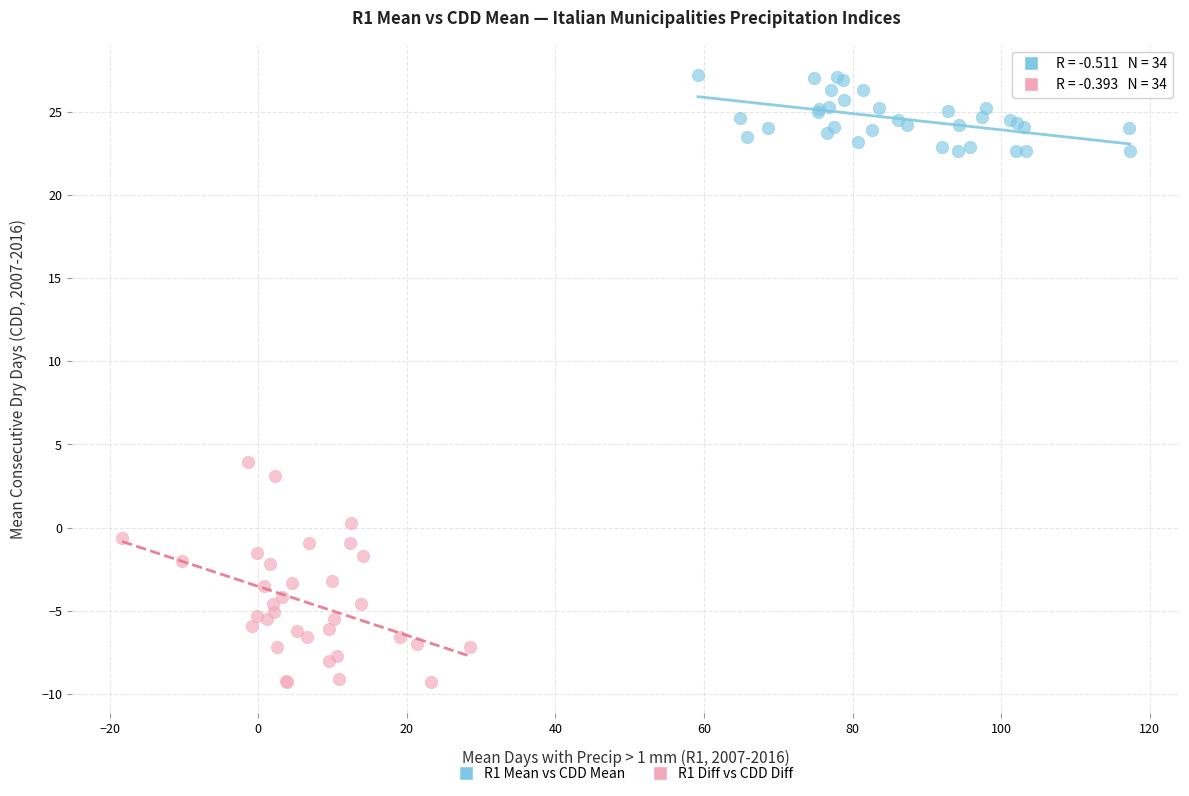

Which series has the widest spread of Y values?

R1 Diff vs CDD Diff